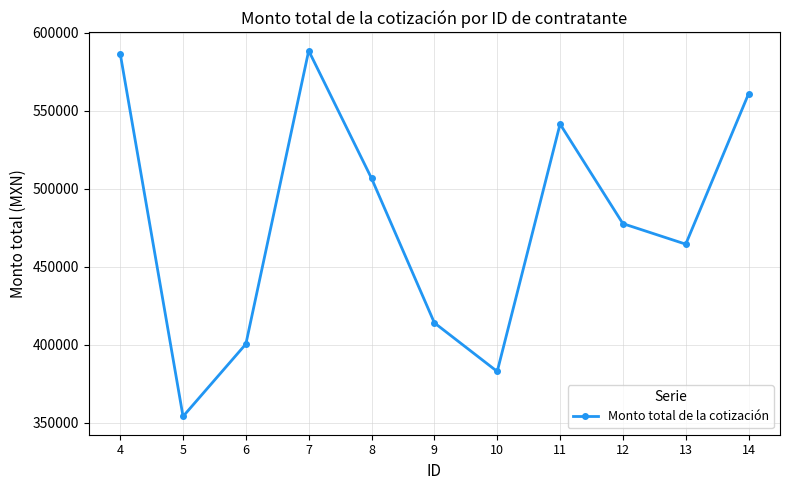

Count the number of values greater than 477687.

6